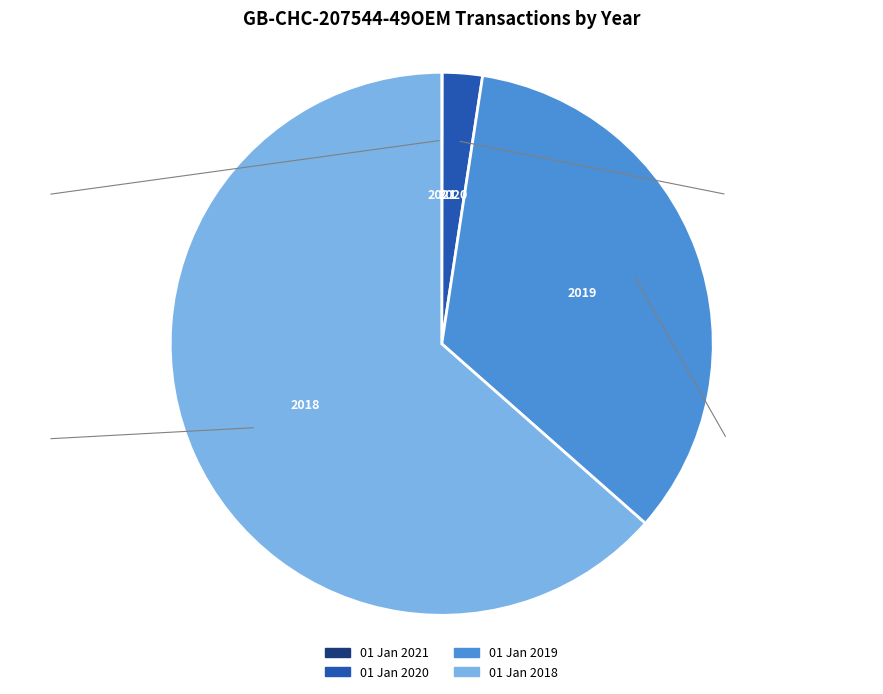

What is the ratio of the value at 01 Jan 2019 to the value at 01 Jan 2020?

14.3